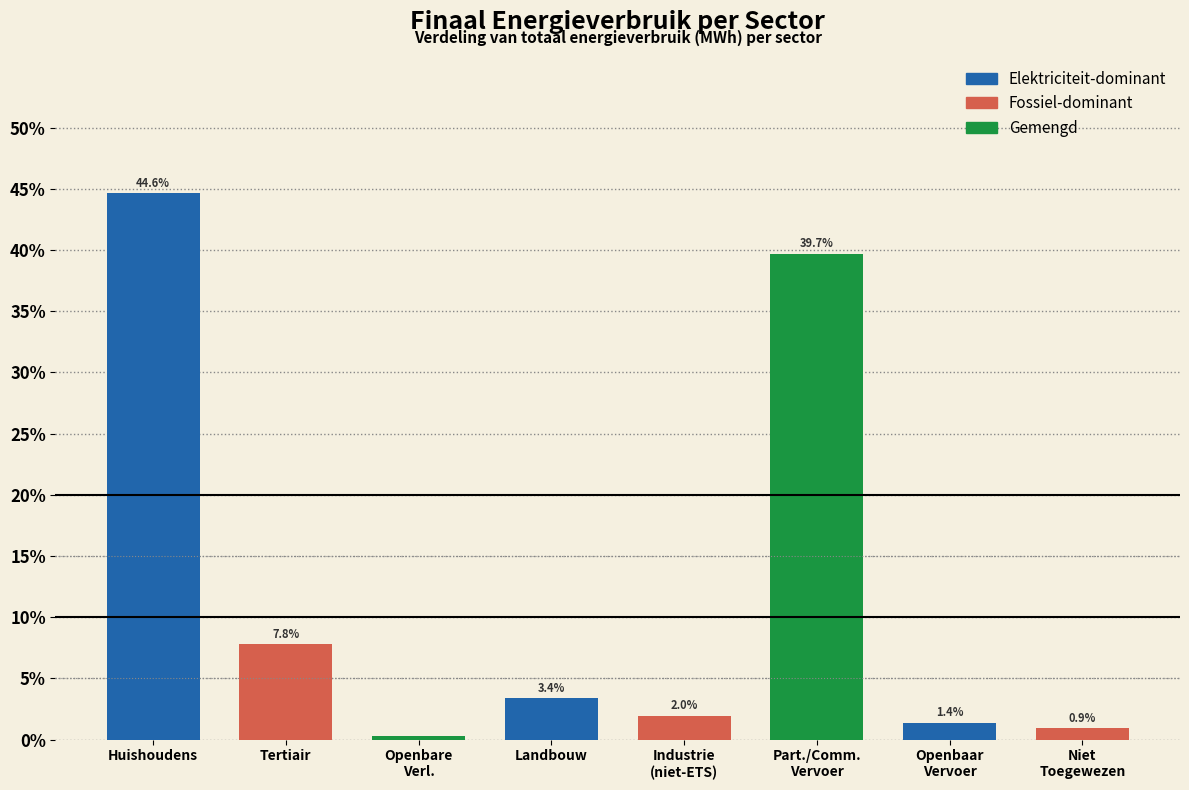

Between Huishoudens and Landbouw, which is larger?

Huishoudens